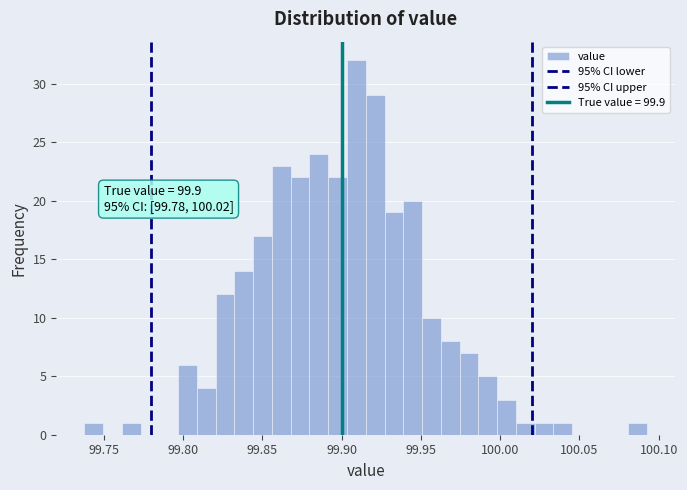

Around what value on the x-axis is the tallest bar? Give the approximate position of its centre, as read against the axis.

99.910